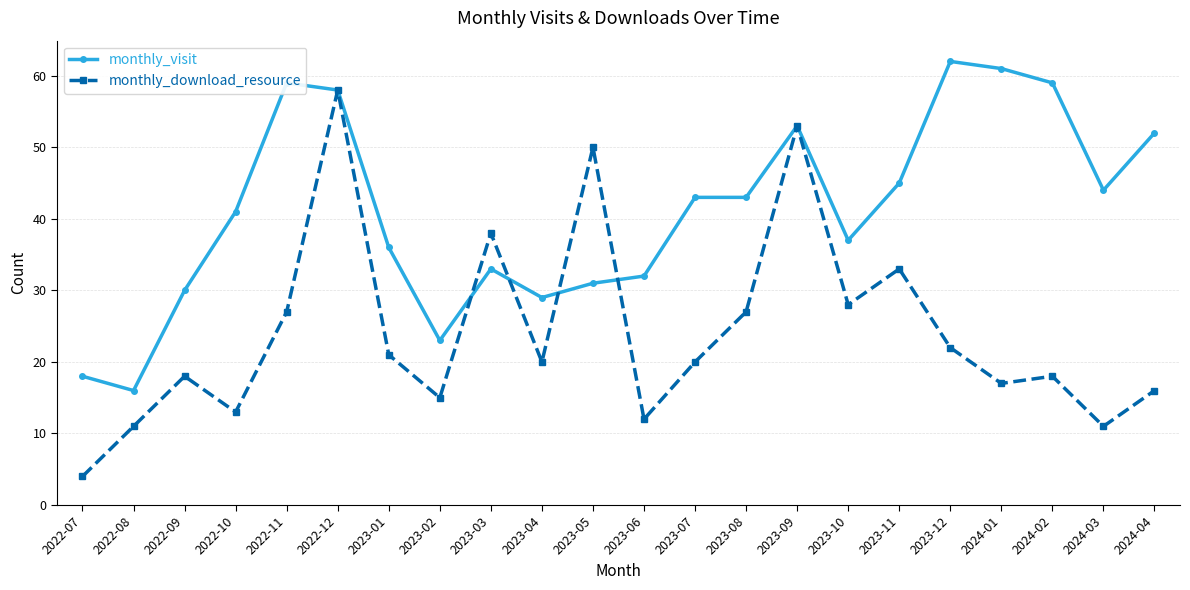

Is the value of monthly_visit at 2023-02 greater than the value of monthly_download_resource at 2022-08?

Yes